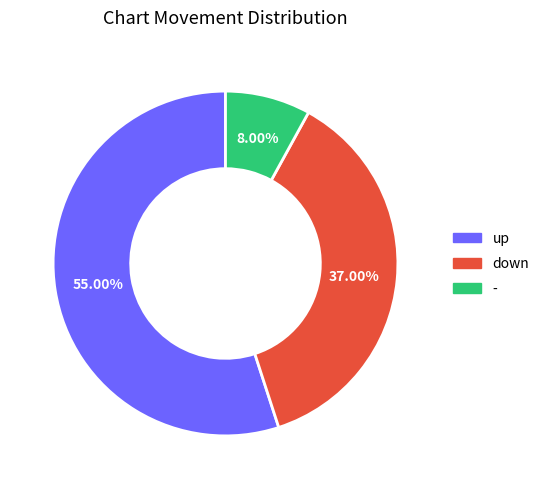

Which category has the smallest portion of the pie?

-